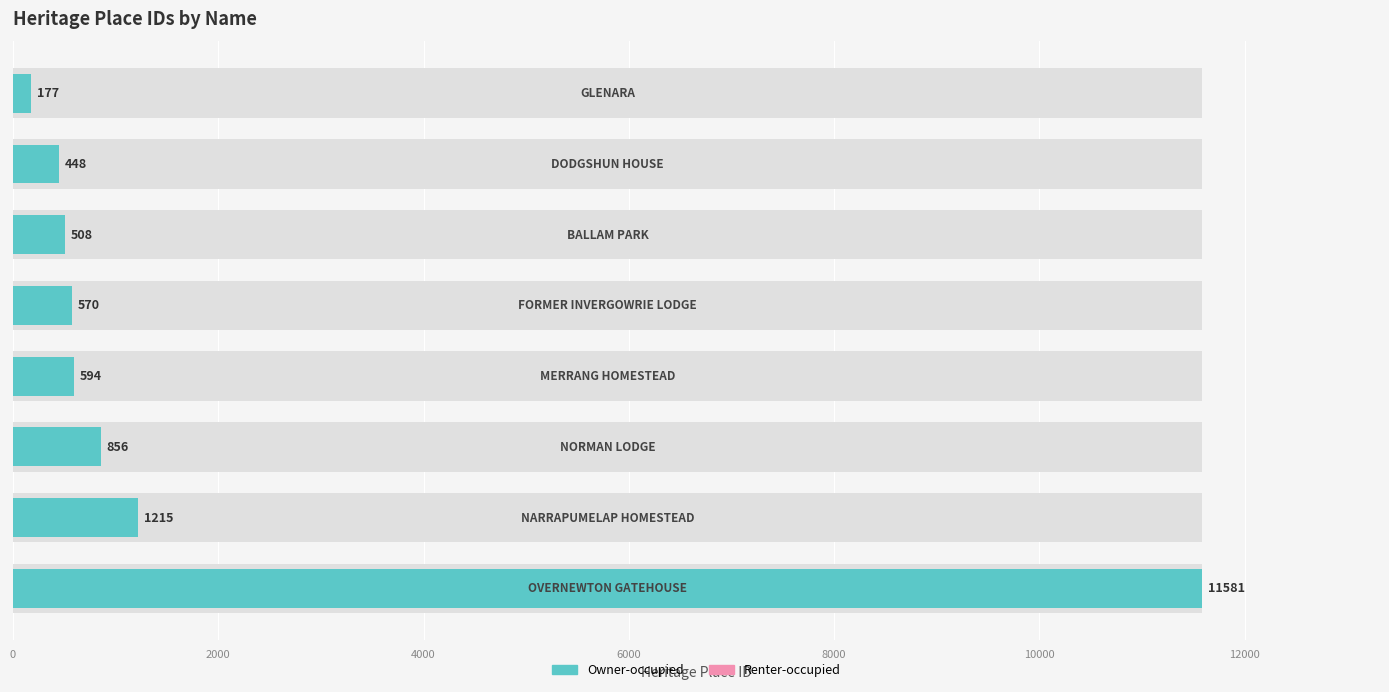

Reading left to right, extract all data points from this chart.

177	448	508	570	594	856	1215	11581